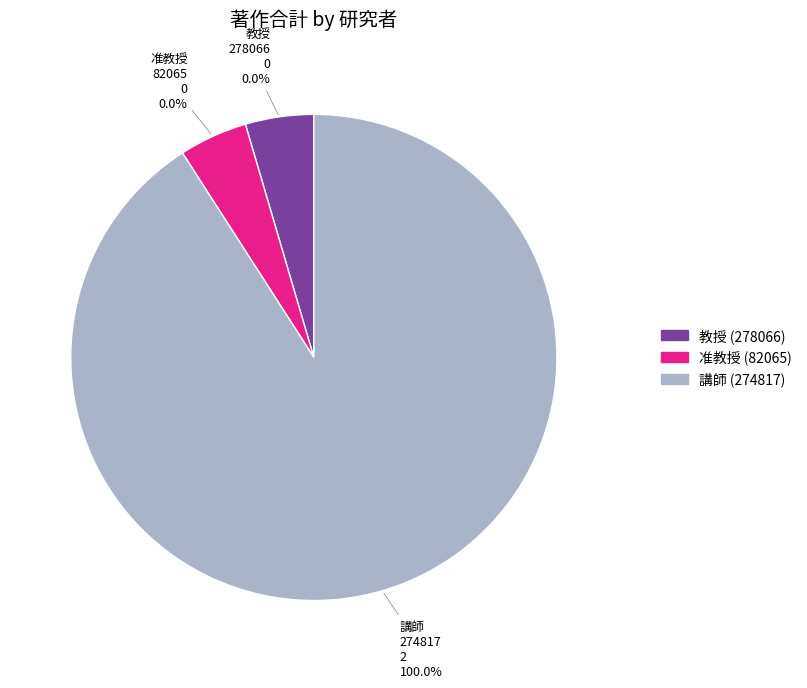

True or false: 274817
渡辺 崇人
講師 accounts for 99% of the total.

False